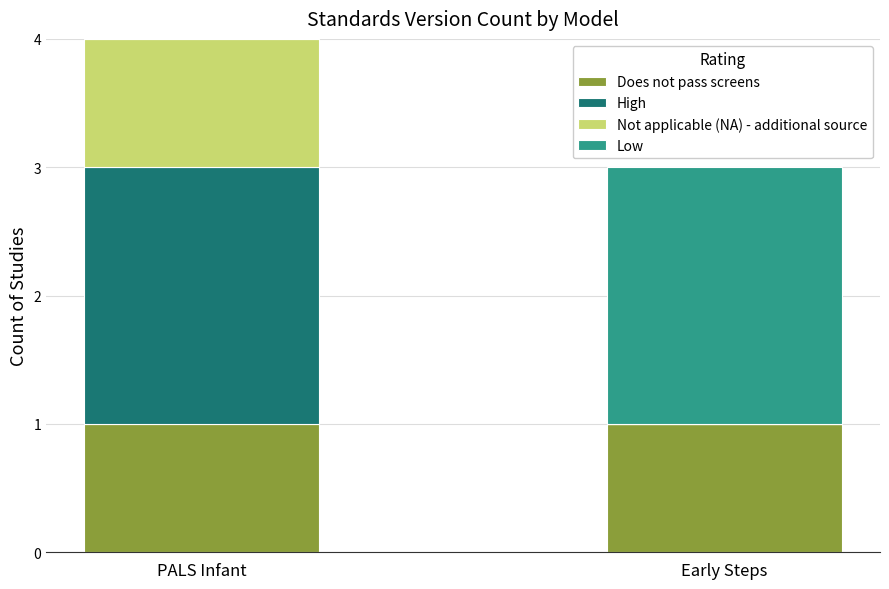

Reading left to right, list the values for the Does not pass screens series.

PALS Infant=1	Early Steps=1